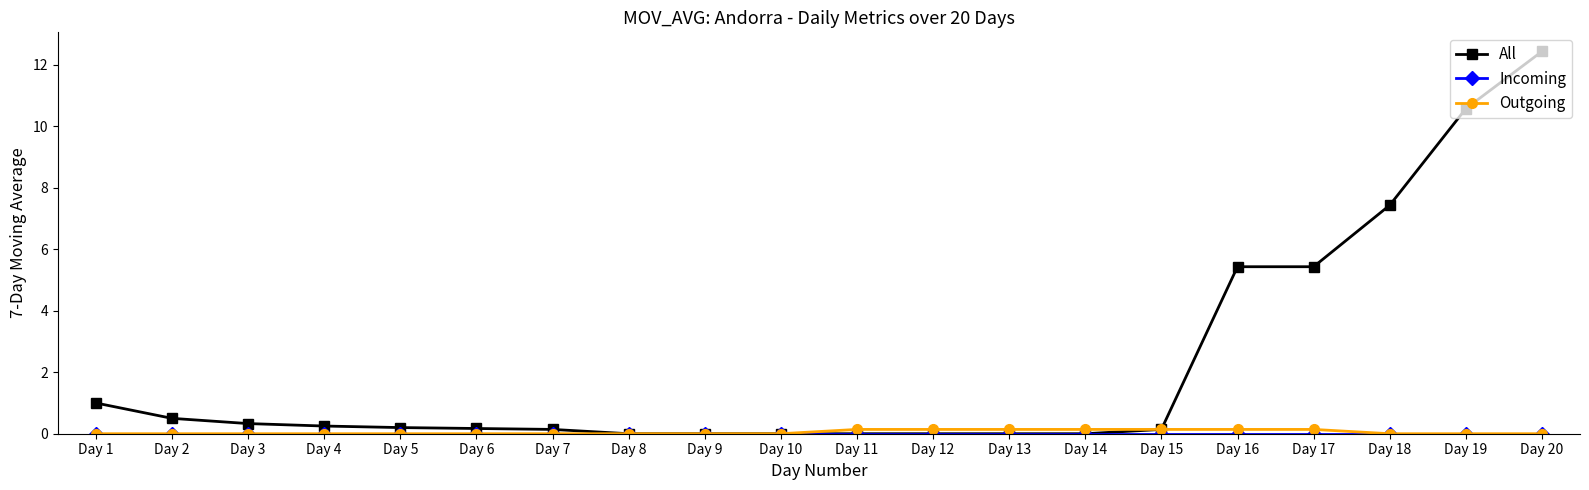

What is the value of the All point at the 2nd from the left?

0.5